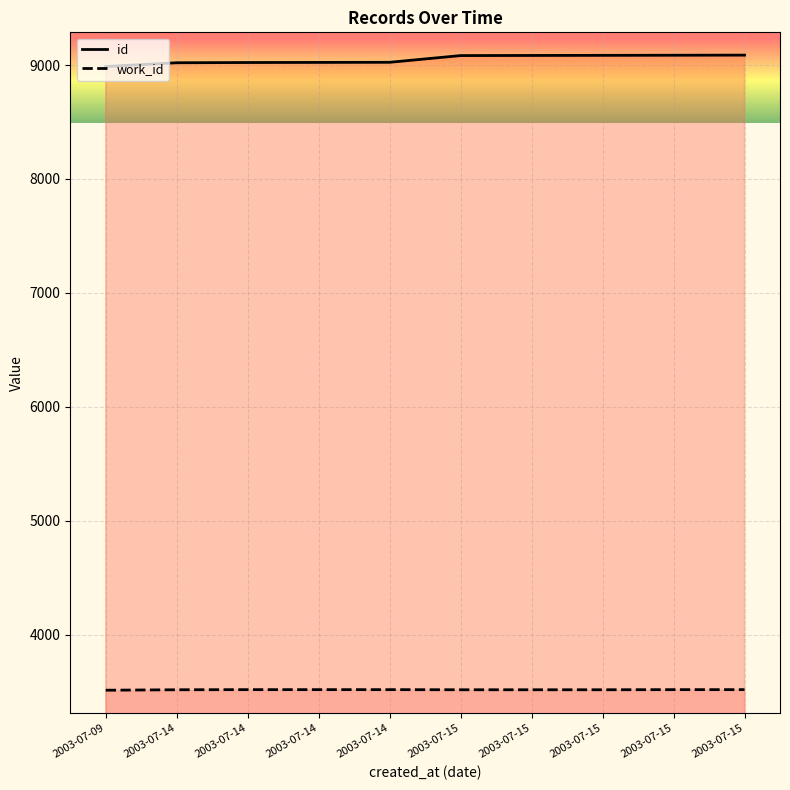

Reading left to right, extract all data points from this chart.

id: 2003-07-09=8987	2003-07-14=9020	2003-07-14=9022	2003-07-14=9023	2003-07-14=9024	2003-07-15=9083	2003-07-15=9084	2003-07-15=9085	2003-07-15=9086	2003-07-15=9087
work_id: 2003-07-09=3512	2003-07-14=3516	2003-07-14=3517	2003-07-14=3517	2003-07-14=3517	2003-07-15=3516	2003-07-15=3516	2003-07-15=3516	2003-07-15=3517	2003-07-15=3517